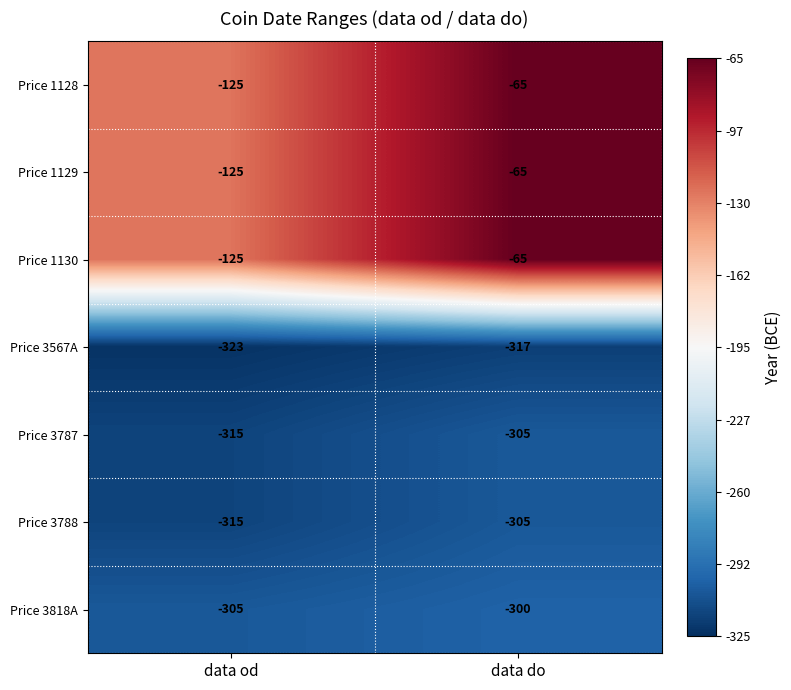

Reading left to right, extract all data points from this chart.

Price 1128: data od=-125	data do=-65
Price 1129: data od=-125	data do=-65
Price 1130: data od=-125	data do=-65
Price 3567A: data od=-323	data do=-317
Price 3787: data od=-315	data do=-305
Price 3788: data od=-315	data do=-305
Price 3818A: data od=-305	data do=-300